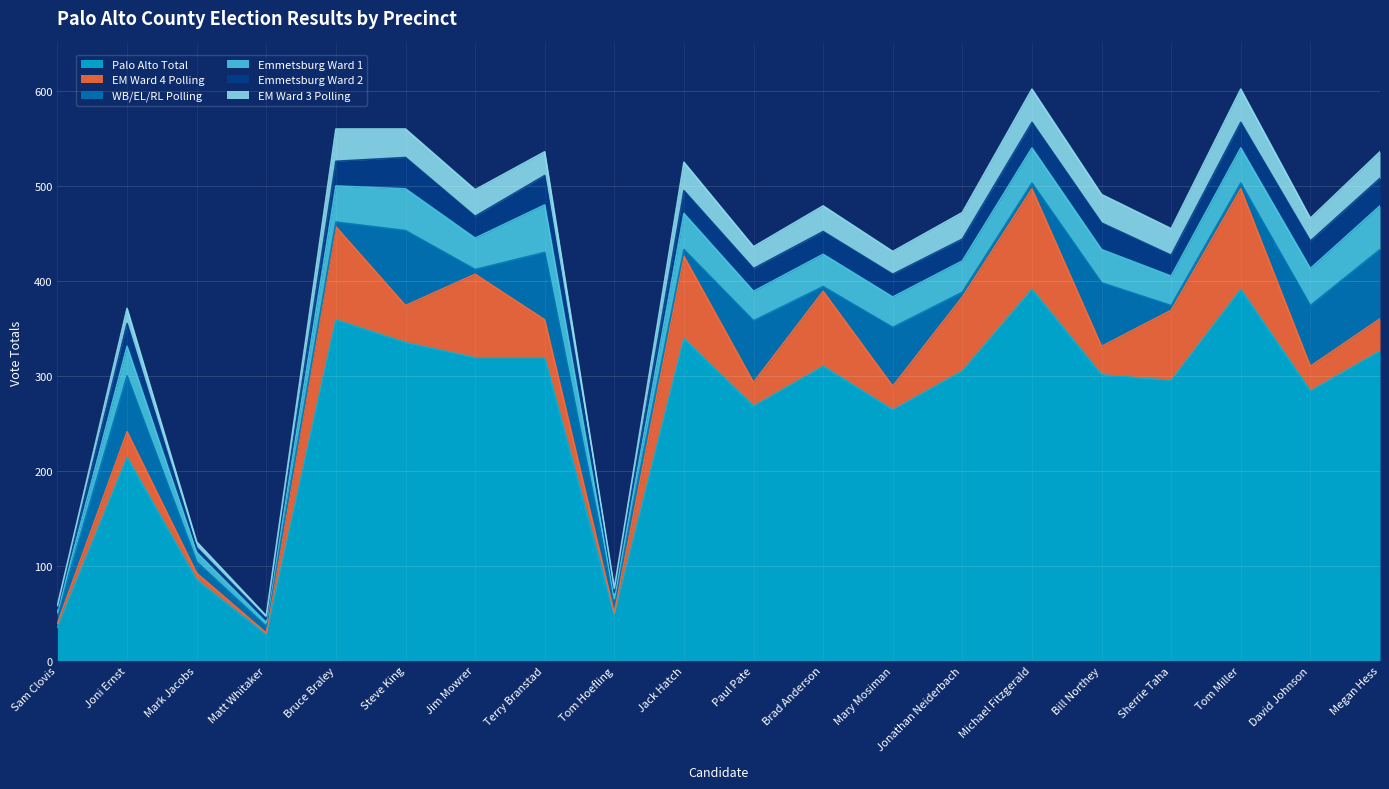

Reading right to left, what are all the values shown in this chart?

Palo Alto Total: 326	284	391	295	301	391	305	264	310	268	339	48	319	319	335	359	27	85	214	35
EM Ward 4 Polling: 34	26	106	74	30	106	78	25	79	25	87	2	40	88	39	98	2	7	27	4
WB/EL/RL Polling: 73	64	6	5	67	6	5	62	5	65	7	14	71	5	79	5	7	12	59	10
Emmetsburg Ward 1: 46	39	37	31	35	37	33	32	34	31	38	1	50	33	44	38	4	10	31	2
Emmetsburg Ward 2: 29	29	27	22	28	27	23	24	24	24	24	7	31	23	33	26	4	5	24	4
EM Ward 3 Polling: 28	24	35	28	30	35	28	24	27	23	30	4	25	28	30	34	3	6	16	3